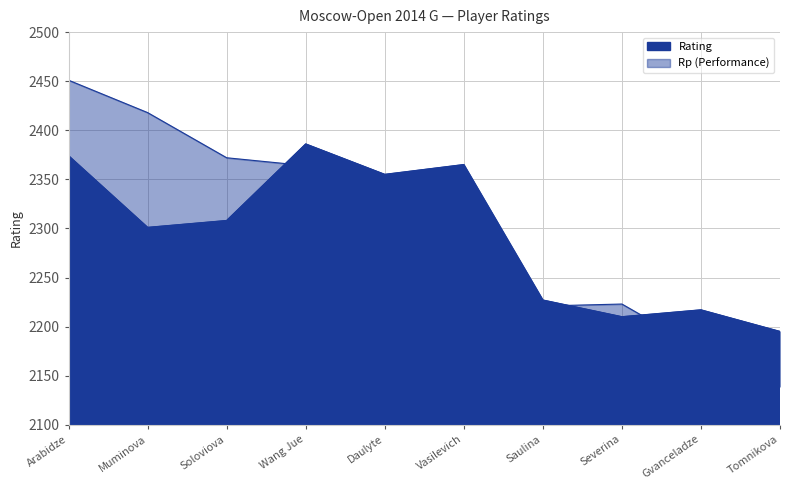

At which label does Rp first exceed 2330?

Arabidze